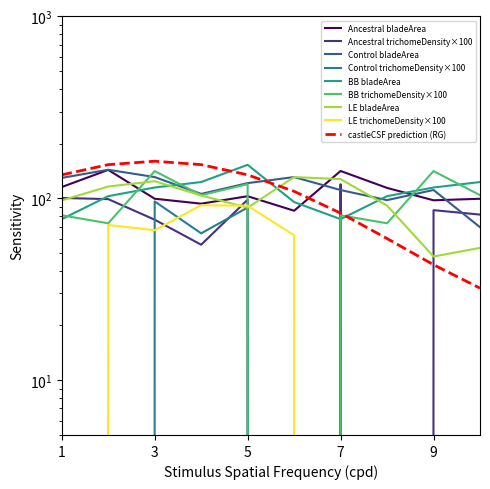

Between 9 and 10, which is larger?

10